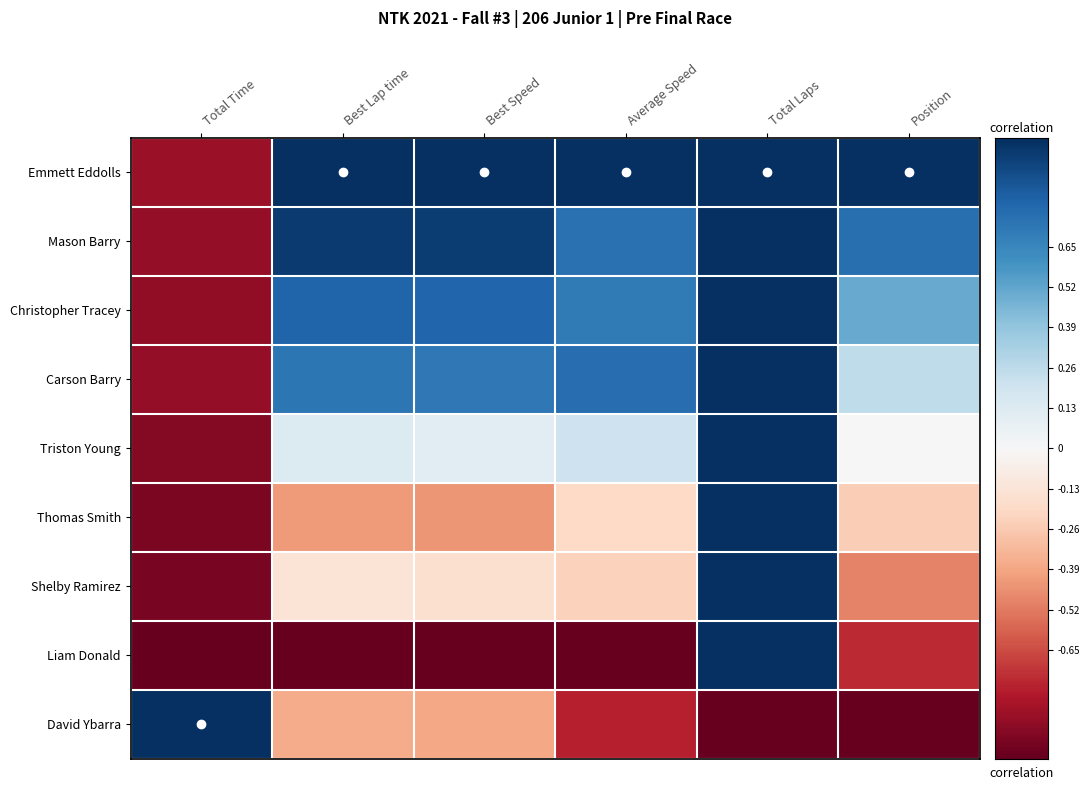

Reading left to right, what are all the values shown in this chart?

Emmett Eddolls: Total Time=-0.9	Best Lap time=1.0	Best Speed=1.0	Average Speed=1.0	Total Laps=1.0	Position=1.0
Mason Barry: Total Time=-0.9	Best Lap time=1.0	Best Speed=1.0	Average Speed=0.7	Total Laps=1.0	Position=0.8
Christopher Tracey: Total Time=-0.9	Best Lap time=0.8	Best Speed=0.8	Average Speed=0.7	Total Laps=1.0	Position=0.5
Carson Barry: Total Time=-0.9	Best Lap time=0.7	Best Speed=0.7	Average Speed=0.8	Total Laps=1.0	Position=0.2
Triston Young: Total Time=-0.9	Best Lap time=0.1	Best Speed=0.1	Average Speed=0.2	Total Laps=1.0	Position=-0.0
Thomas Smith: Total Time=-0.9	Best Lap time=-0.4	Best Speed=-0.4	Average Speed=-0.2	Total Laps=1.0	Position=-0.2
Shelby Ramirez: Total Time=-0.9	Best Lap time=-0.1	Best Speed=-0.2	Average Speed=-0.2	Total Laps=1.0	Position=-0.5
Liam Donald: Total Time=-1.0	Best Lap time=-1.0	Best Speed=-1.0	Average Speed=-1.0	Total Laps=1.0	Position=-0.8
David Ybarra: Total Time=1.0	Best Lap time=-0.4	Best Speed=-0.4	Average Speed=-0.8	Total Laps=-1.0	Position=-1.0